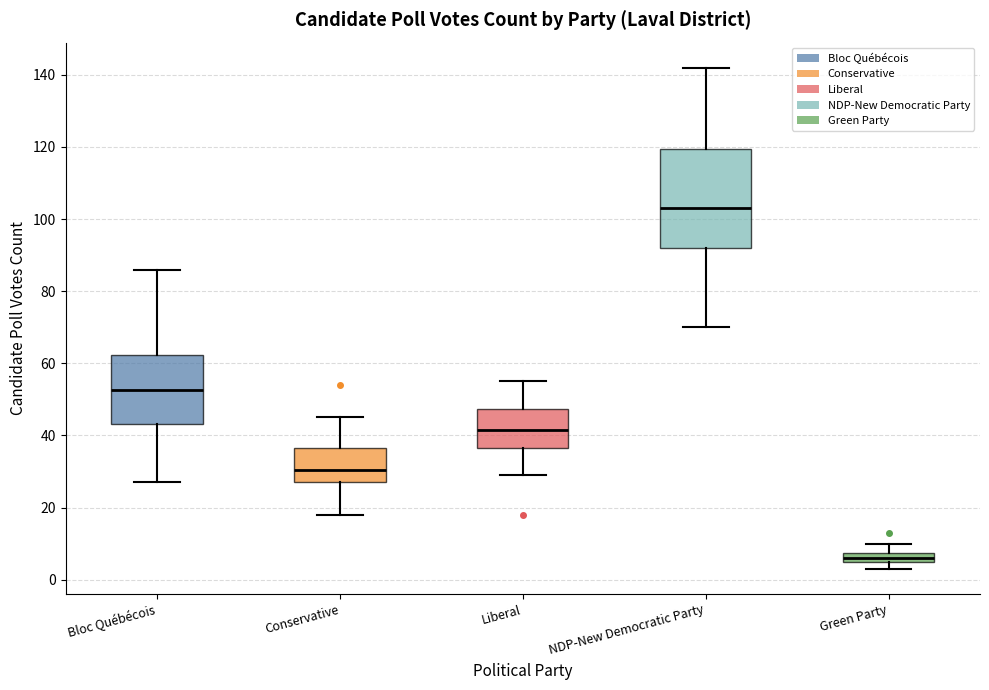

Which box is the tallest, from its lower edge to its upper edge?

NDP-New Democratic Party